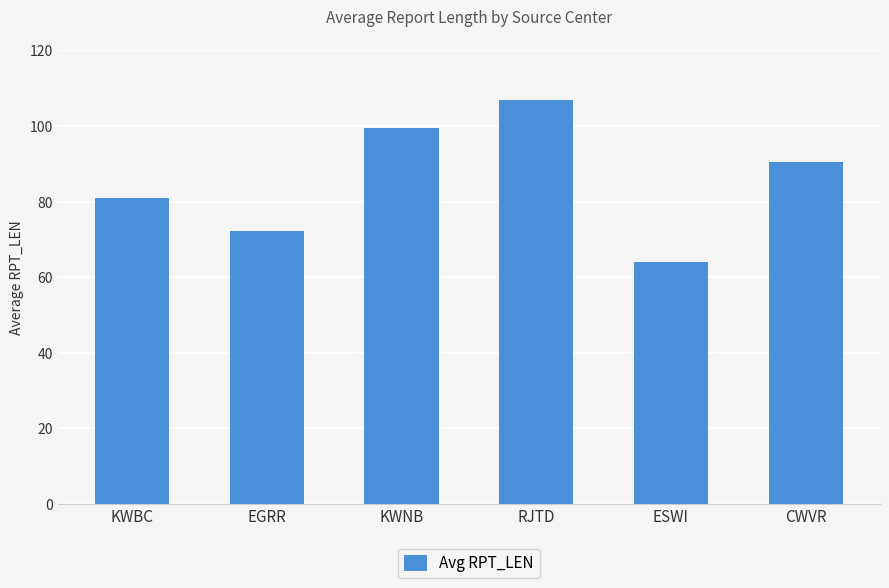

What is the maximum value shown in the chart?

107.0